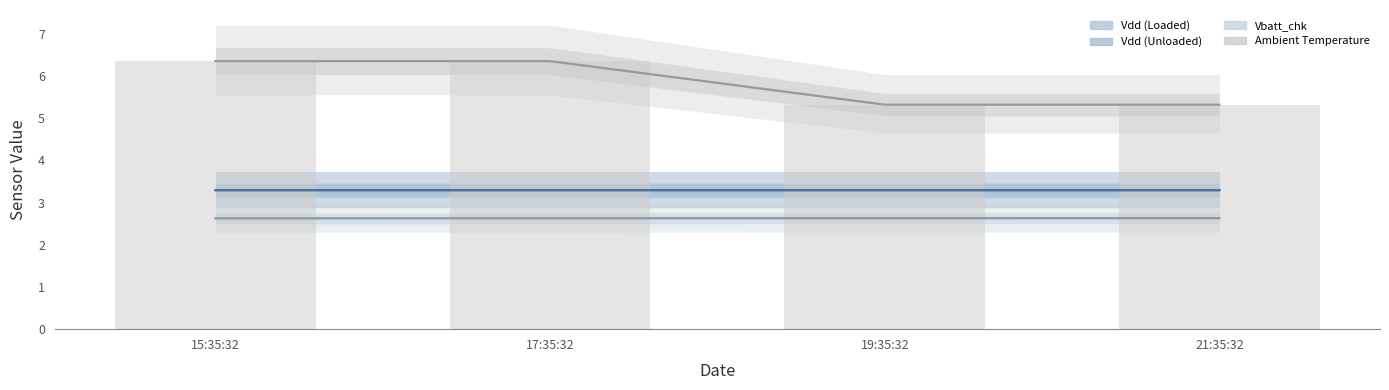

At 21:35:32, list the series in order from smallest to largest.

Vbatt_chk, Vdd (Loaded), Vdd (Unloaded), Ambient Temperature